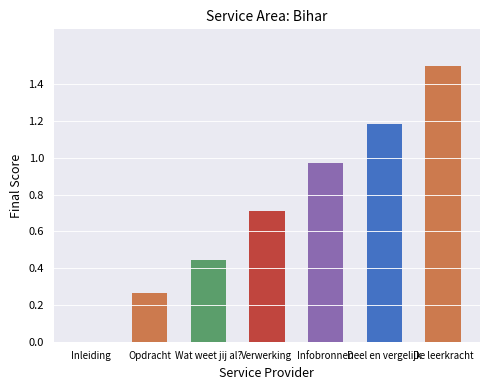

The value at Inleiding is 0.8. True or false?

False